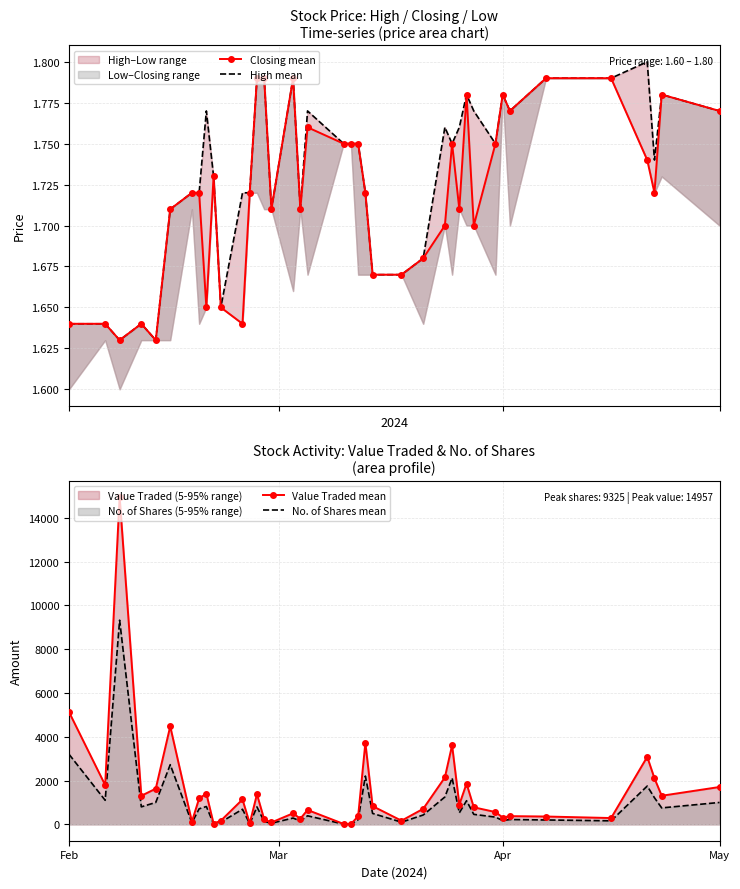

Where is No. of Shares mean nearest to the value 4667?

Feb